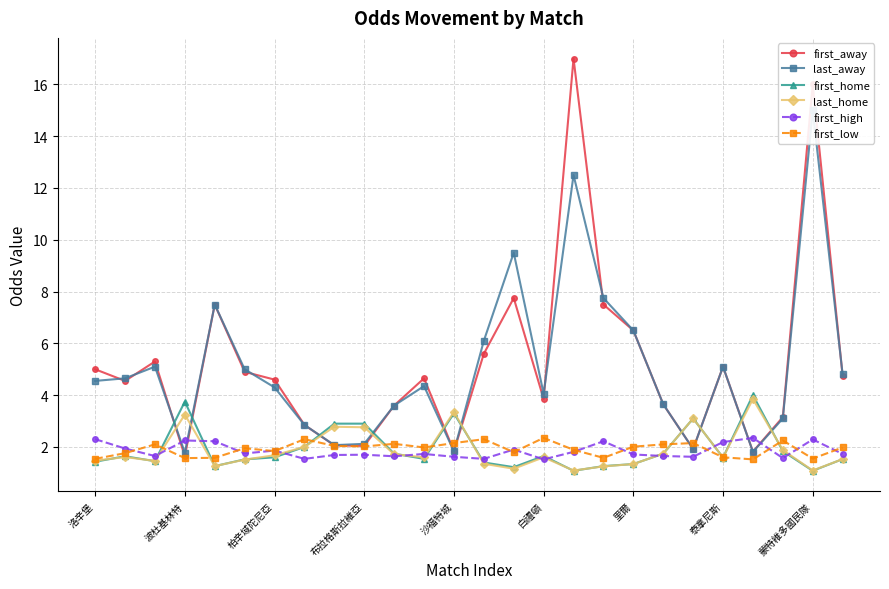

True or false: first_low and last_home intersect in this chart.

True